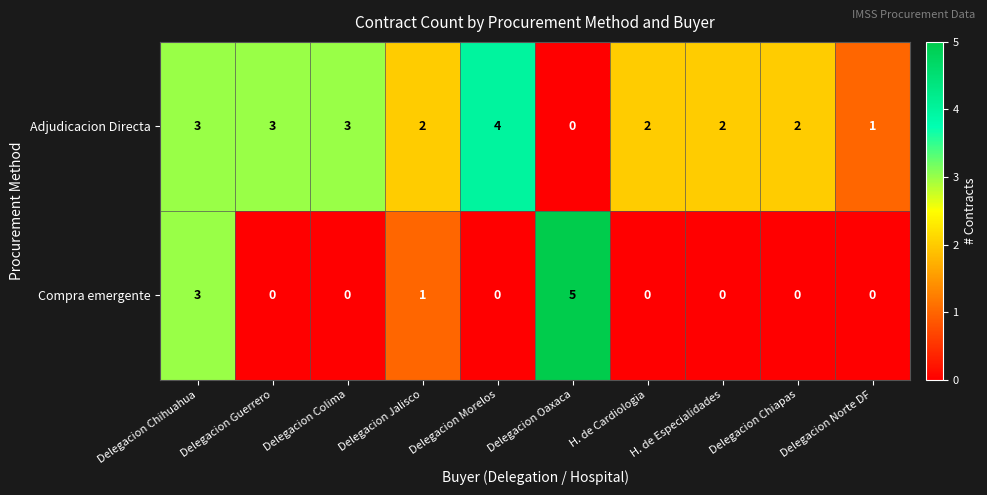

Which series has the largest range (max minus min)?

Compra emergente